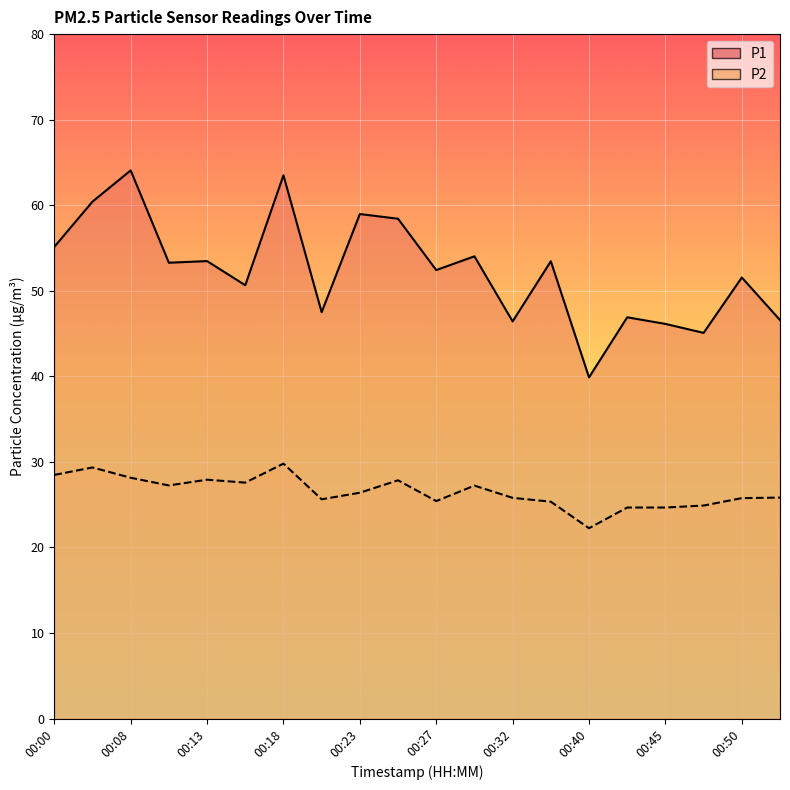

What is the minimum value shown in the chart?

22.2